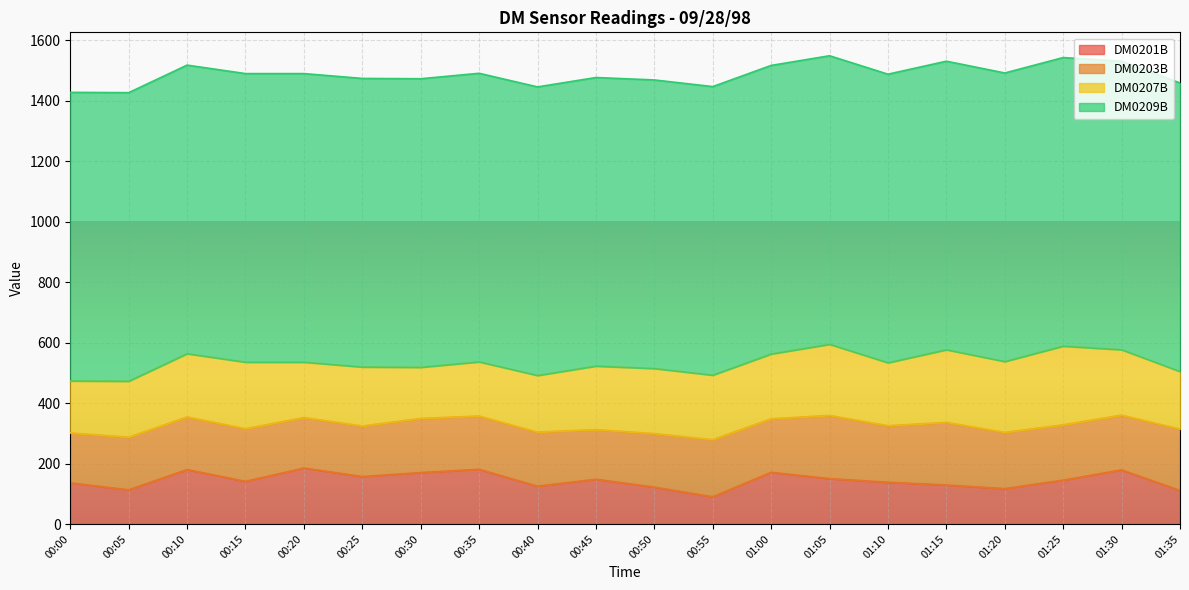

What is the difference between the maximum and minimum values in the DM0207B series?

91